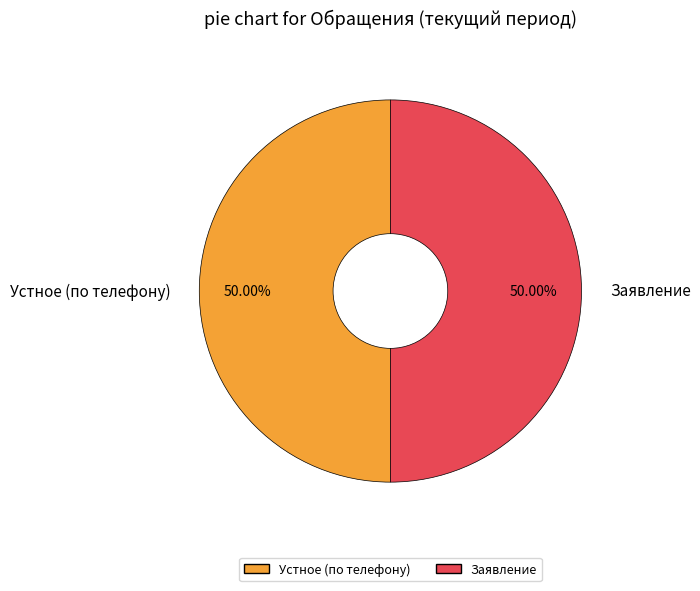

What is the ratio of the value at Заявление to the value at Устное (по телефону)?

1.0